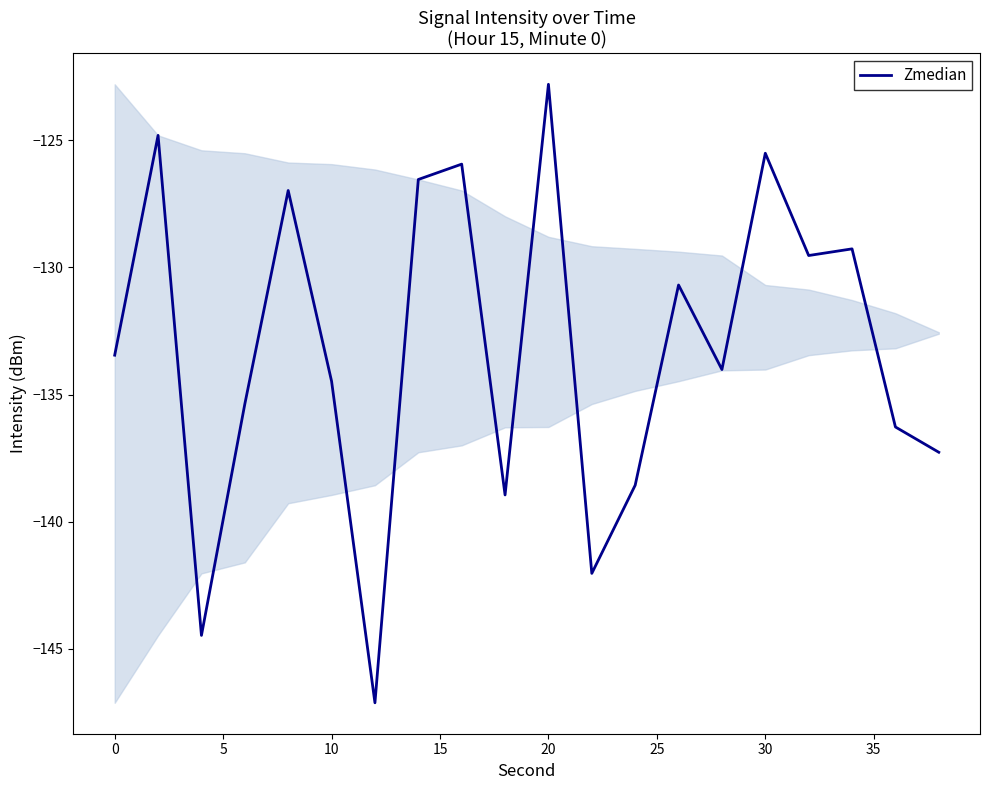

Reading right to left, what are all the values shown in this chart?

-137.3	-136.3	-129.3	-129.5	-125.5	-134.0	-130.7	-138.6	-142.0	-122.8	-138.9	-125.9	-126.5	-147.1	-134.5	-127.0	-135.4	-144.5	-124.8	-133.5